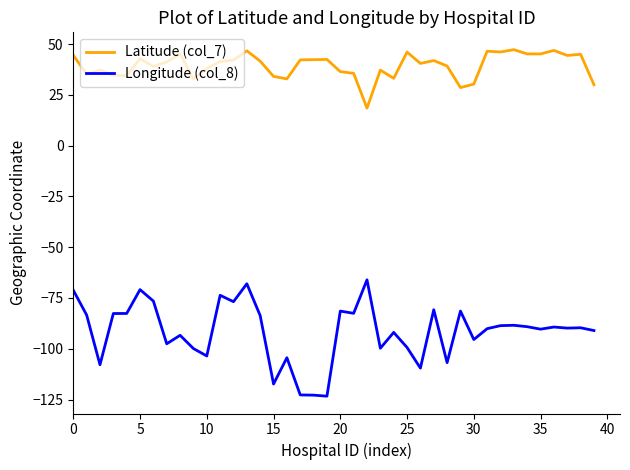

What is the difference between the second highest and second lowest values in the Longitude (col_8) series?

54.8